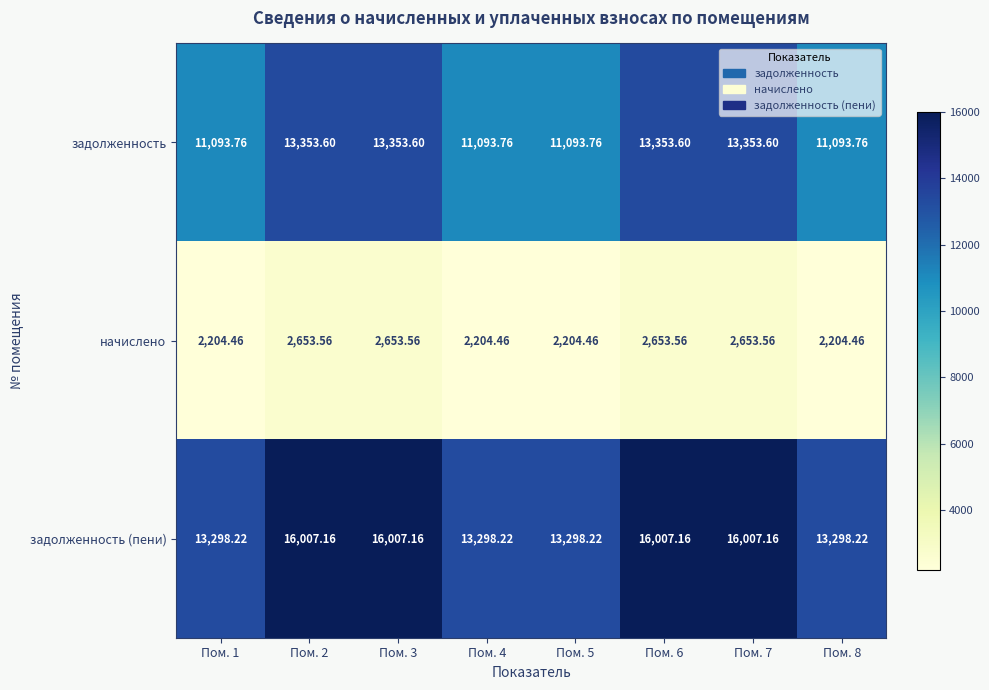

Which series has the largest range (max minus min)?

задолженность (пени)